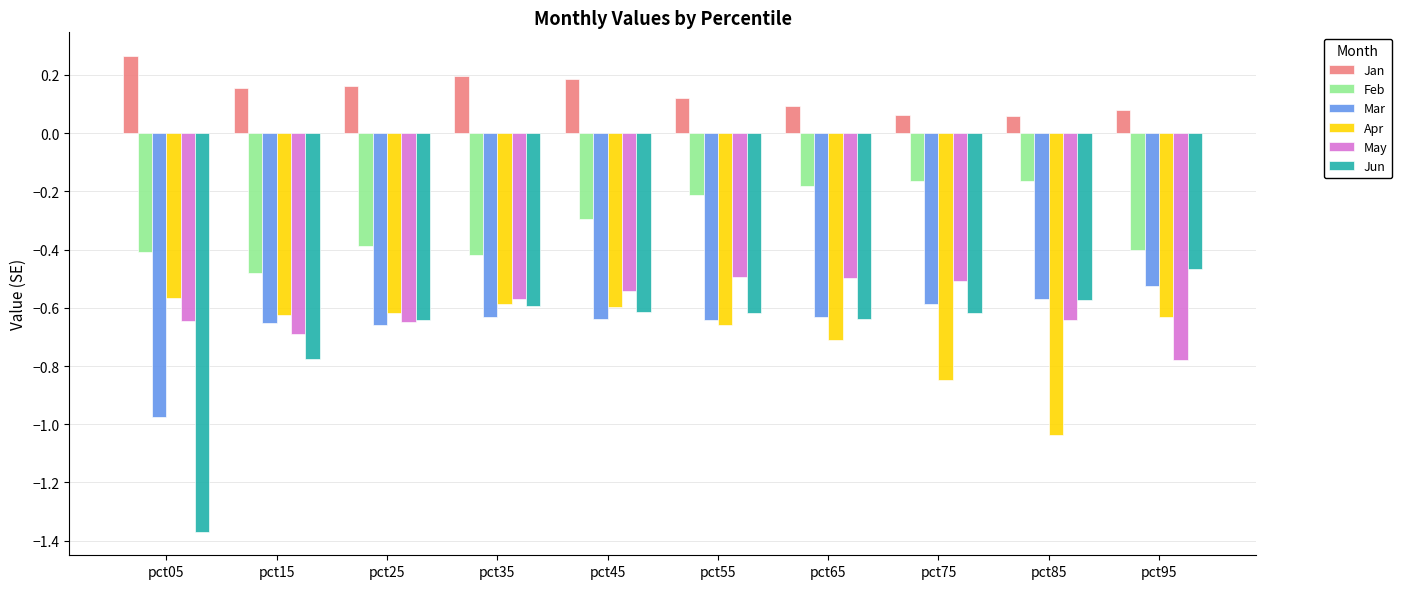

At which label is Jun closest to 0?

pct95